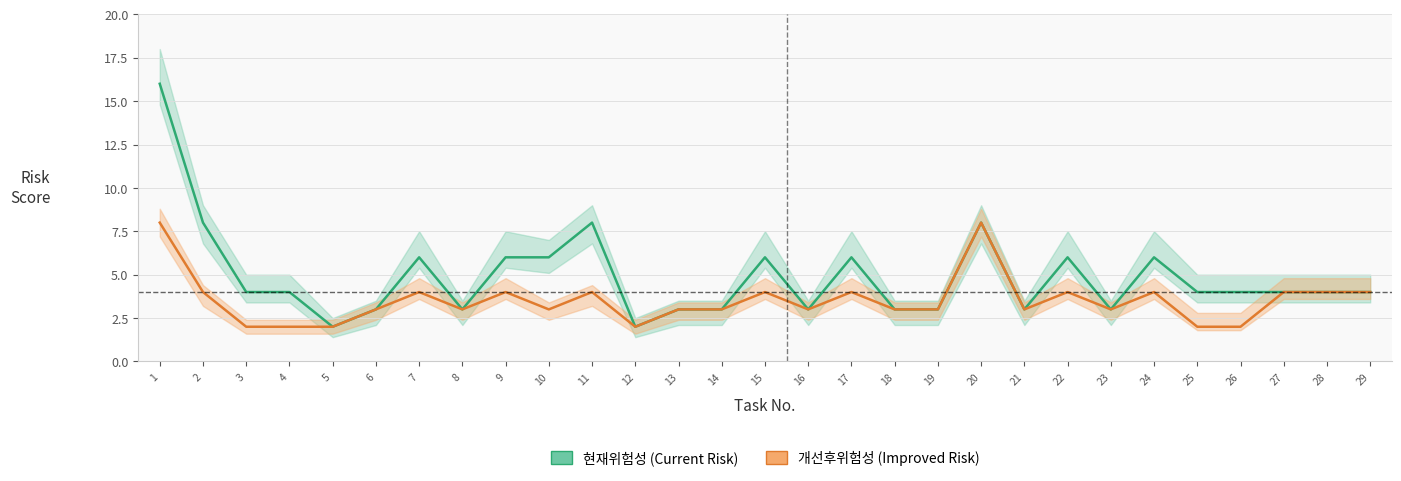

At how many categories does at least one series exceed 15?

1